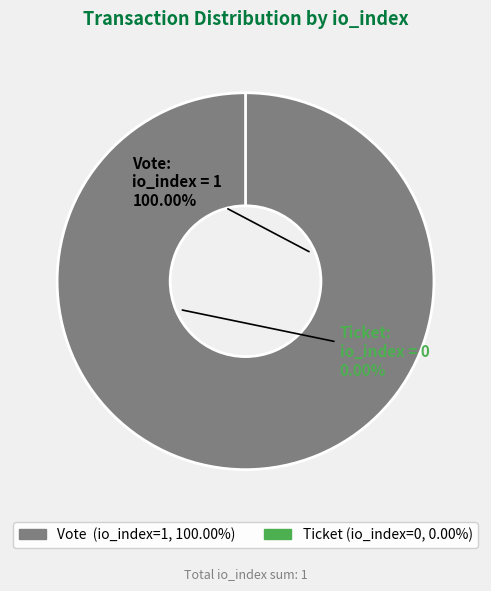

Is it true that Ticket is 0% of the pie?

True